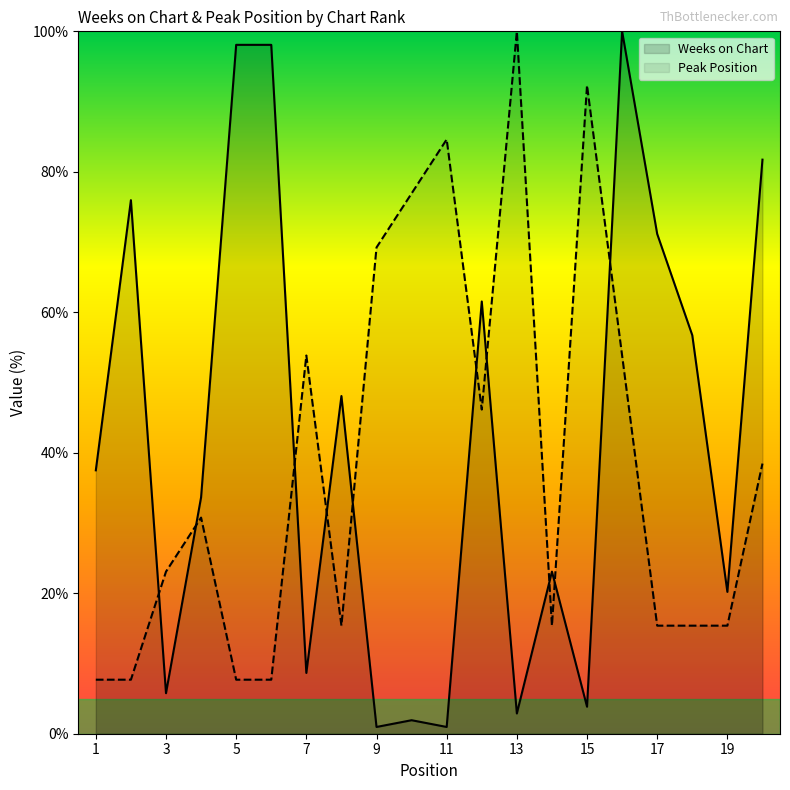

How many values in the Weeks on Chart series exceed 37?

10